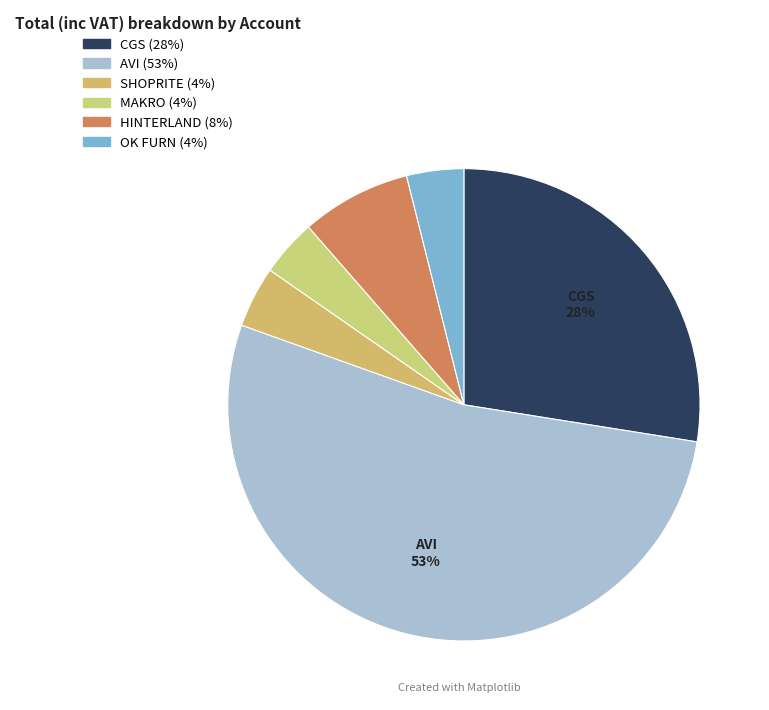

What percentage is the CGS slice, to the nearest percent?

28%